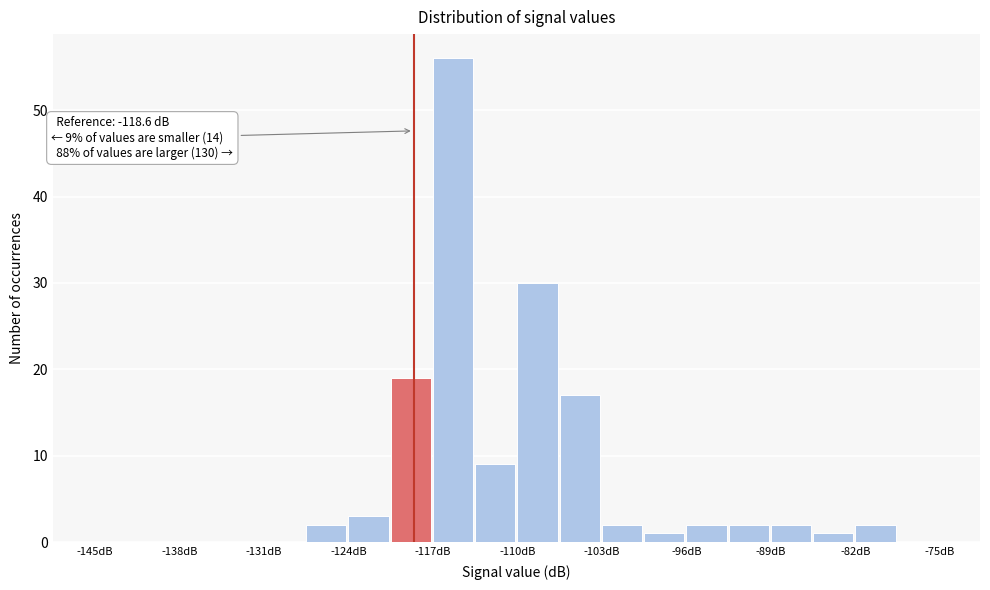

Around what value on the x-axis is the tallest bar? Give the approximate position of its centre, as read against the axis.

-115